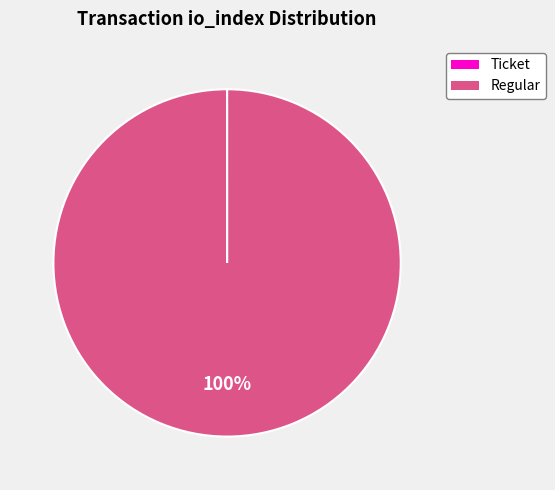

Is it true that Regular is 100% of the pie?

True